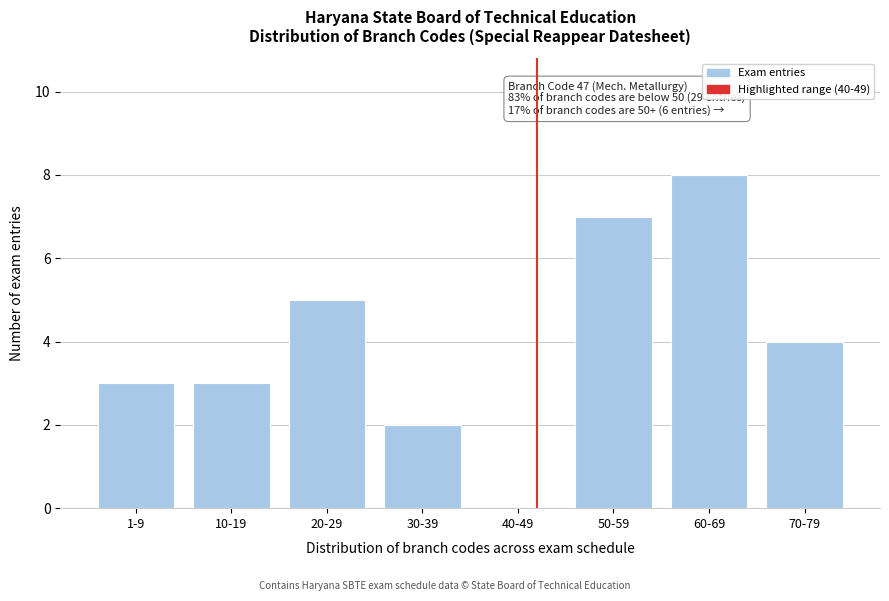

Reading left to right, transcribe all the data shown in this chart.

1-9=3	10-19=3	20-29=5	30-39=2	40-49=0	50-59=7	60-69=8	70-79=4